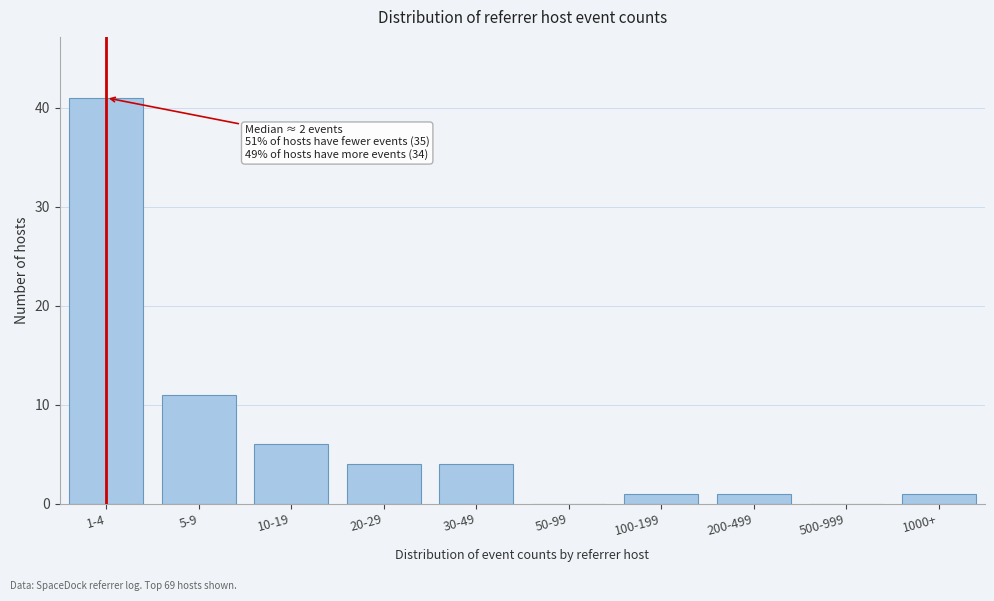

Reading left to right, extract all data points from this chart.

1-4=41	5-9=11	10-19=6	20-29=4	30-49=4	50-99=0	100-199=1	200-499=1	500-999=0	1000+=1